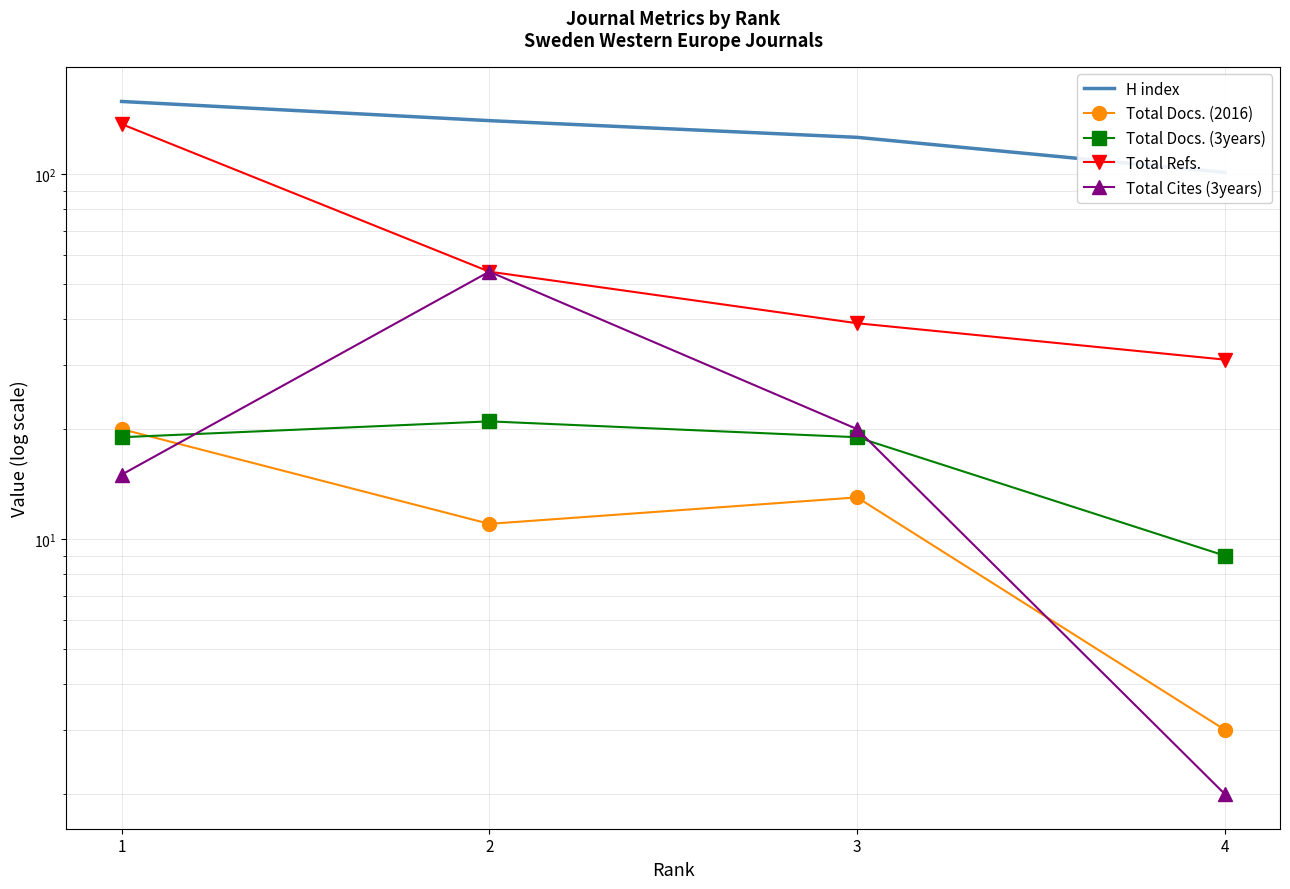

Is it true that Total Docs. (3years) equals 9 at 4?

True